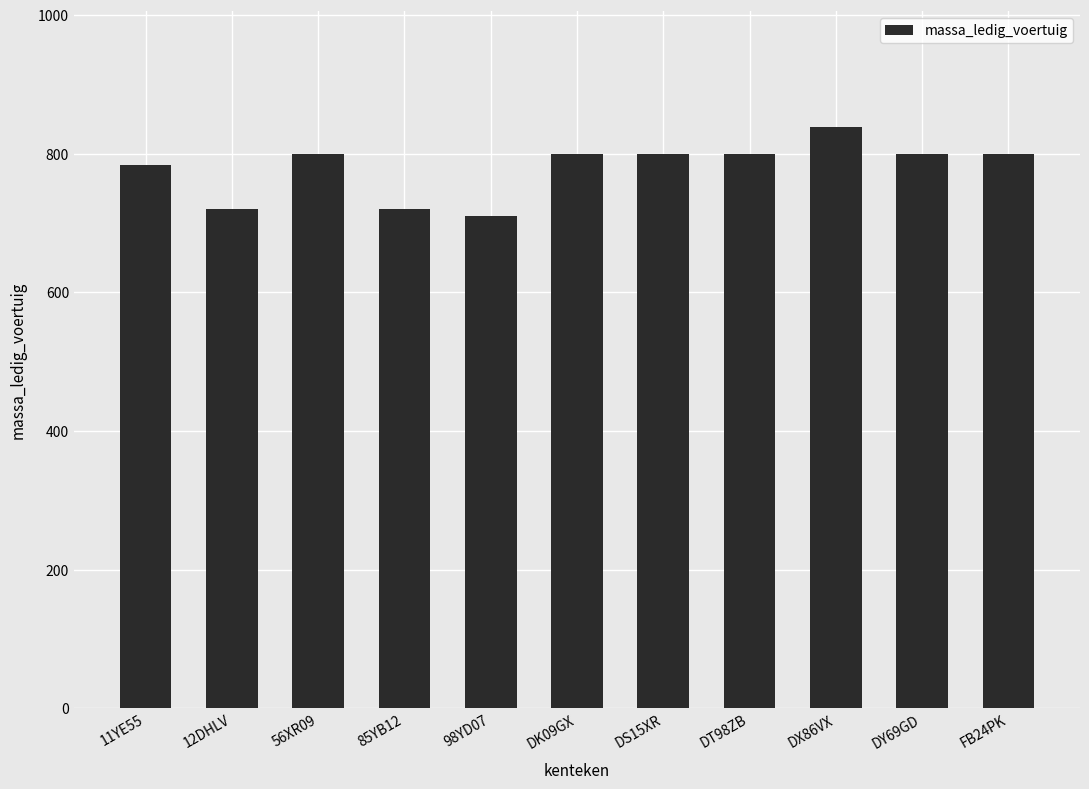

What position from the left is 98YD07?

5